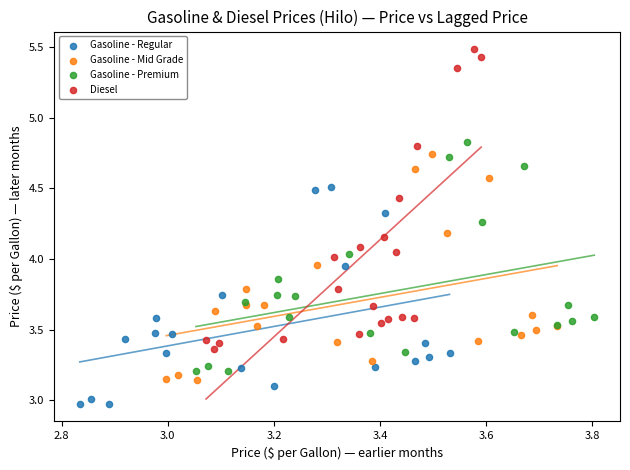

Which series has the widest spread of Y values?

Diesel